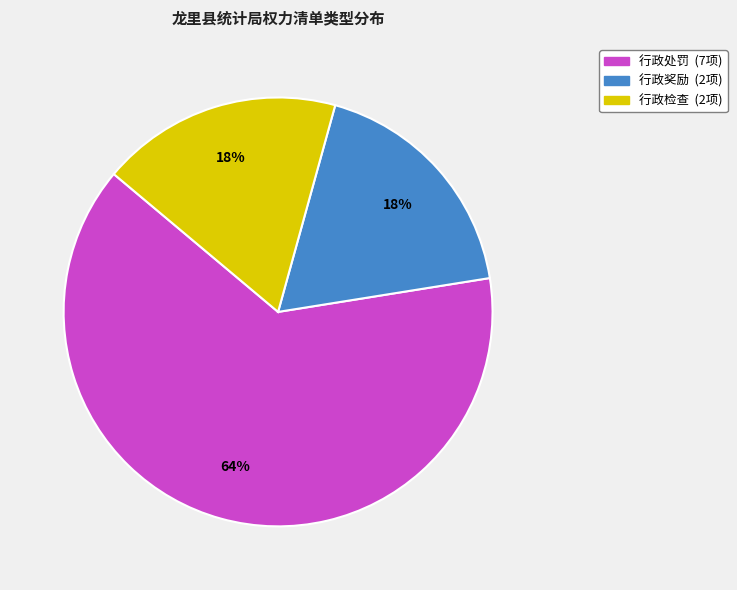

Combined, do 行政检查 and 行政奖励 account for over 50%?

No